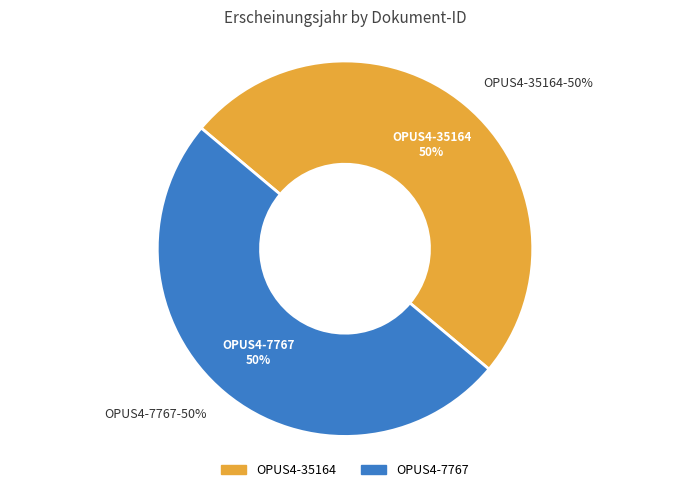

How many slices are in this pie chart?

2